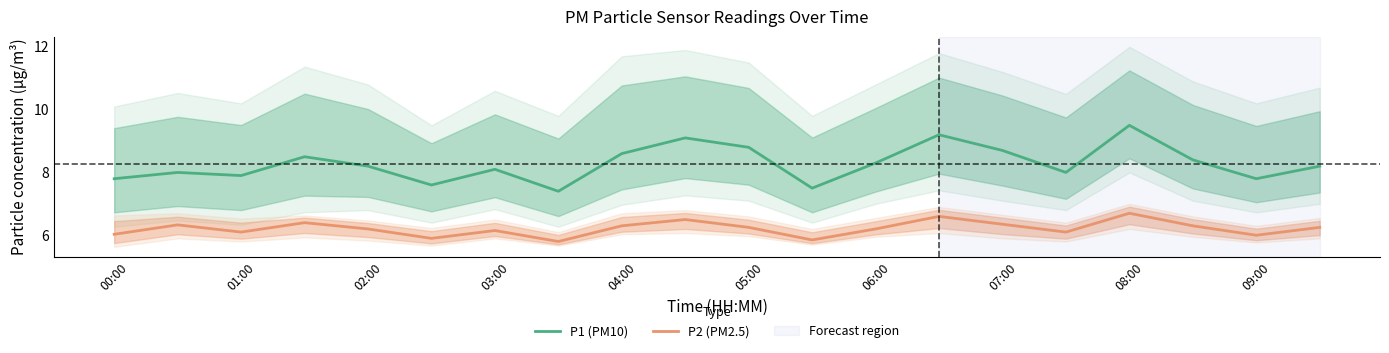

What is the difference between the maximum and minimum values in the P1 (PM10) series?

2.1